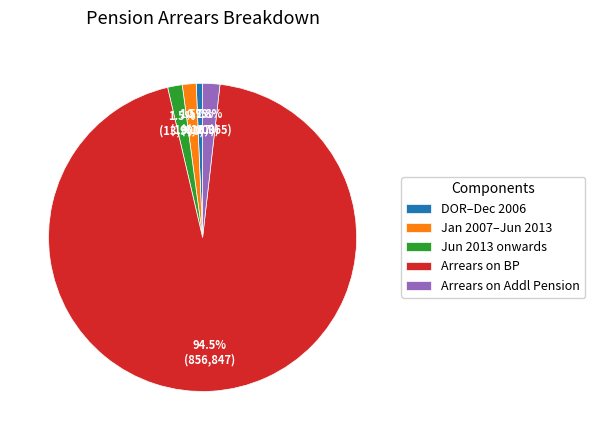

What is the smallest slice in the pie chart?

DOR–Dec 2006